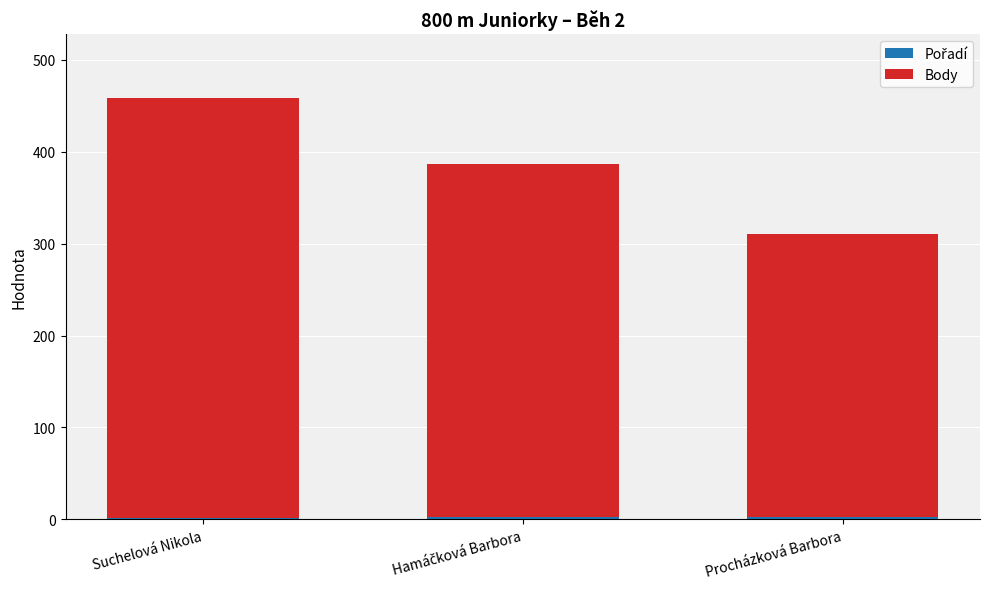

At which category is the sum across all series the highest?

Suchelová Nikola